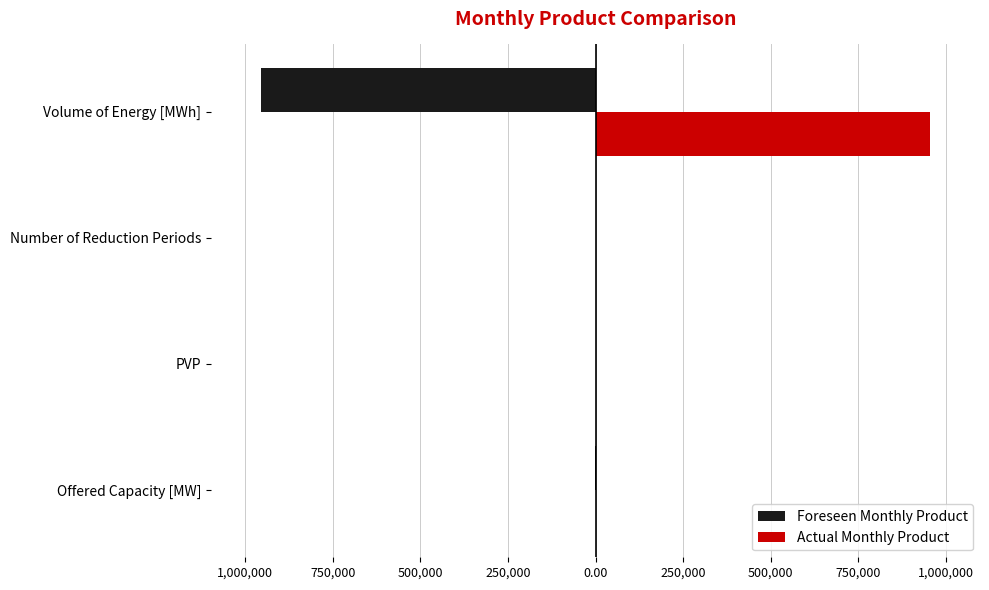

What are all the series names shown in the legend?

Foreseen Monthly Product, Actual Monthly Product